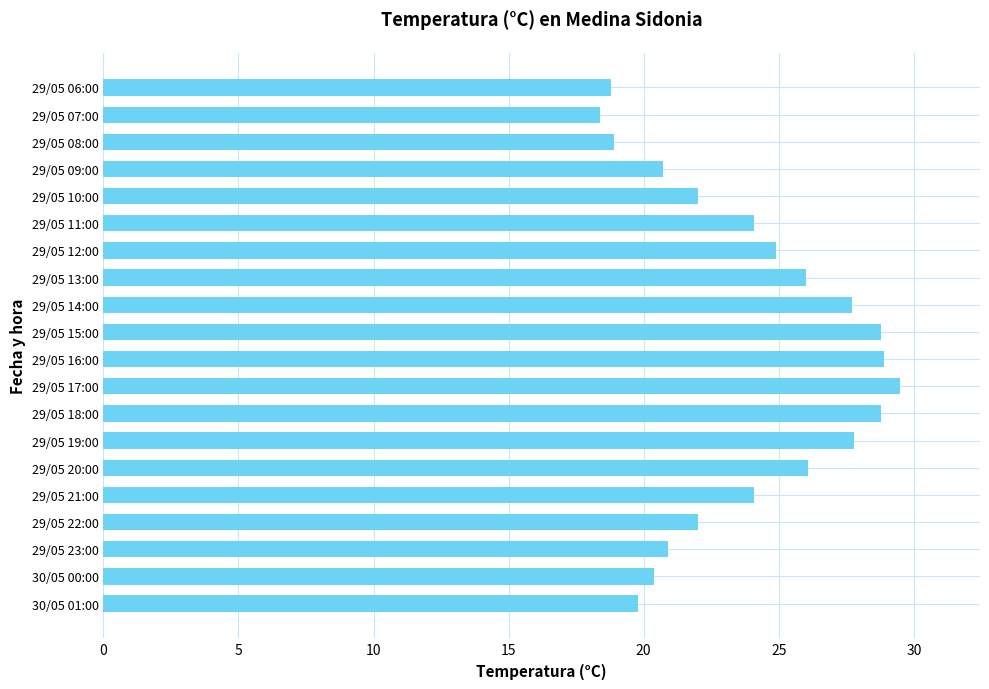

What is the difference between the second highest and second lowest values?

10.1